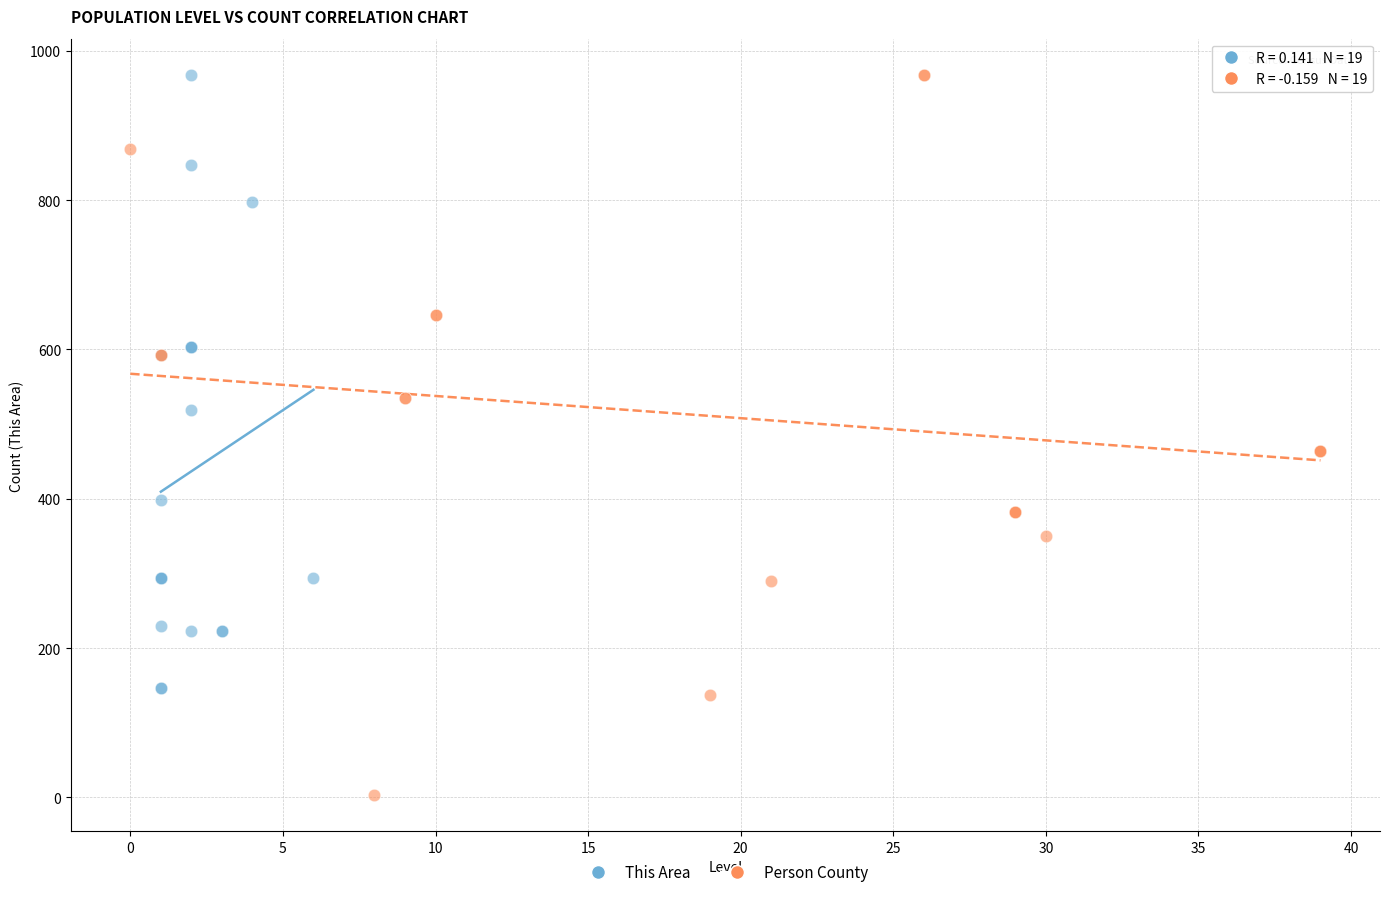

Which series reaches the minimum Y coordinate?

Person County